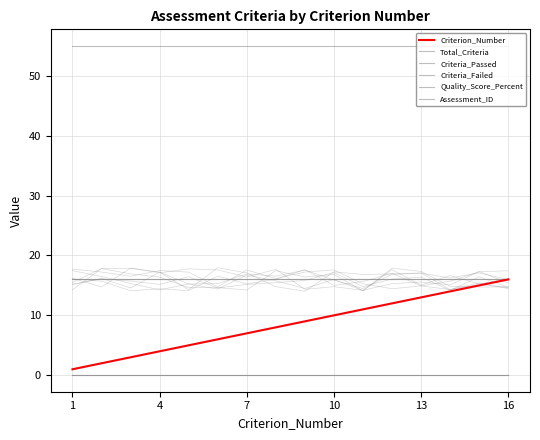

True or false: Criteria_Passed and Assessment_ID intersect in this chart.

False